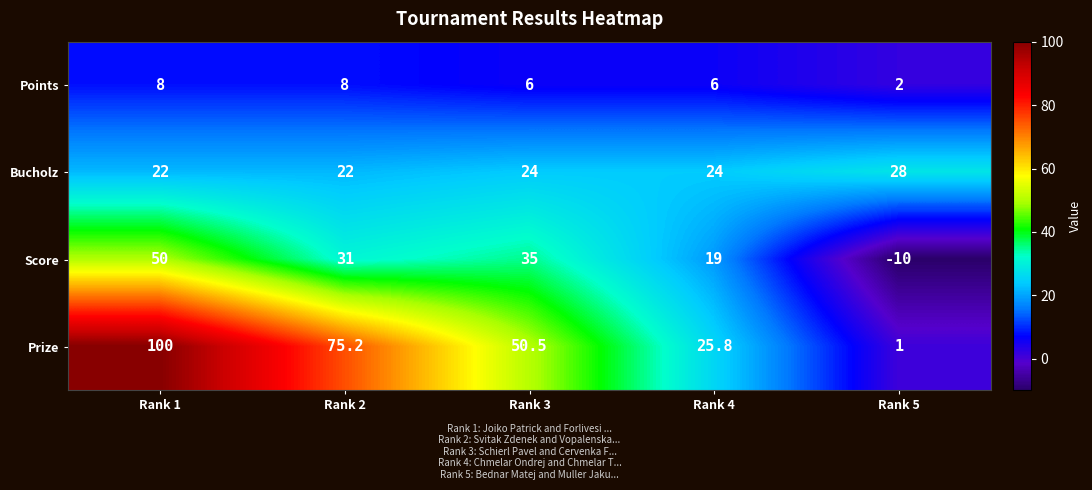

At which category is the sum across all series the highest?

Rank 1